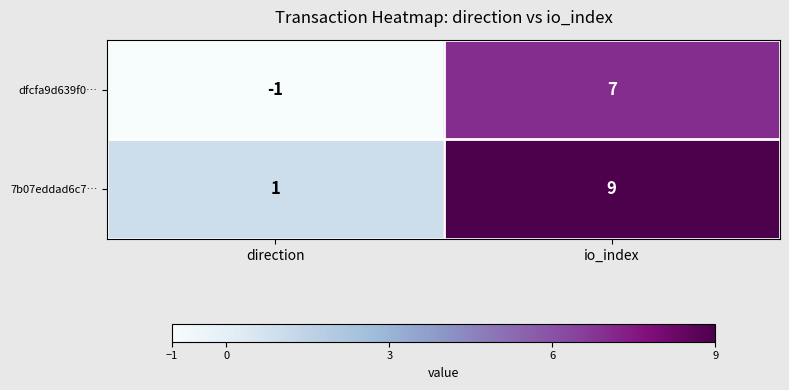

What is the sum of all dfcfa9d639f0… values?

6